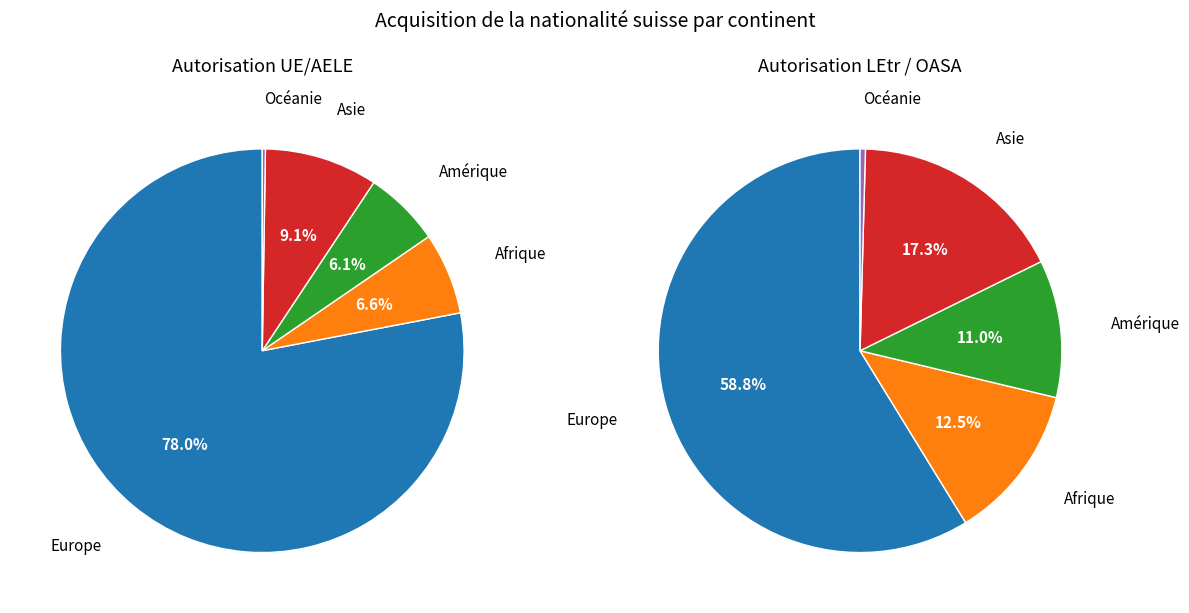

Rank the categories by value from lowest to highest.

Océanie, Amérique, Afrique, Asie, Europe